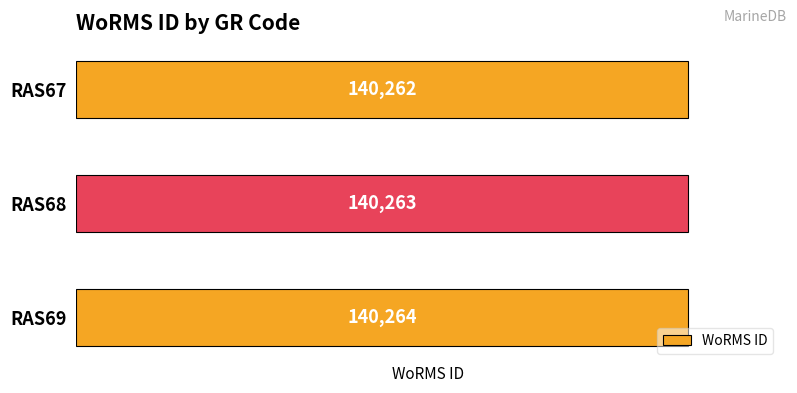

List the labels in order of value, largest first.

RAS69, RAS68, RAS67